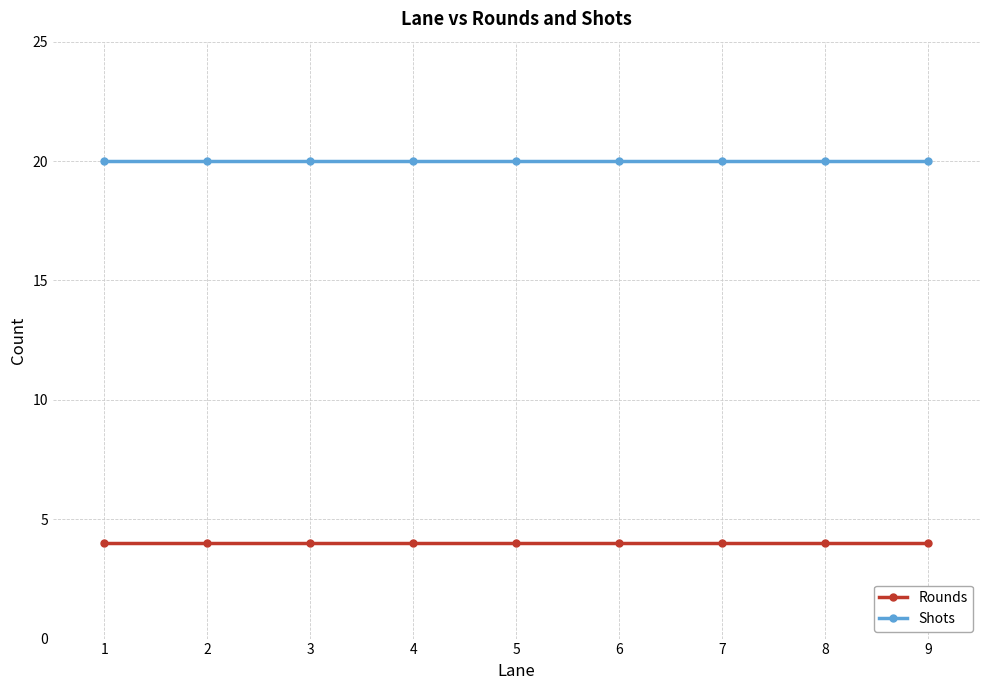

What is the total value across all series at 8?

24